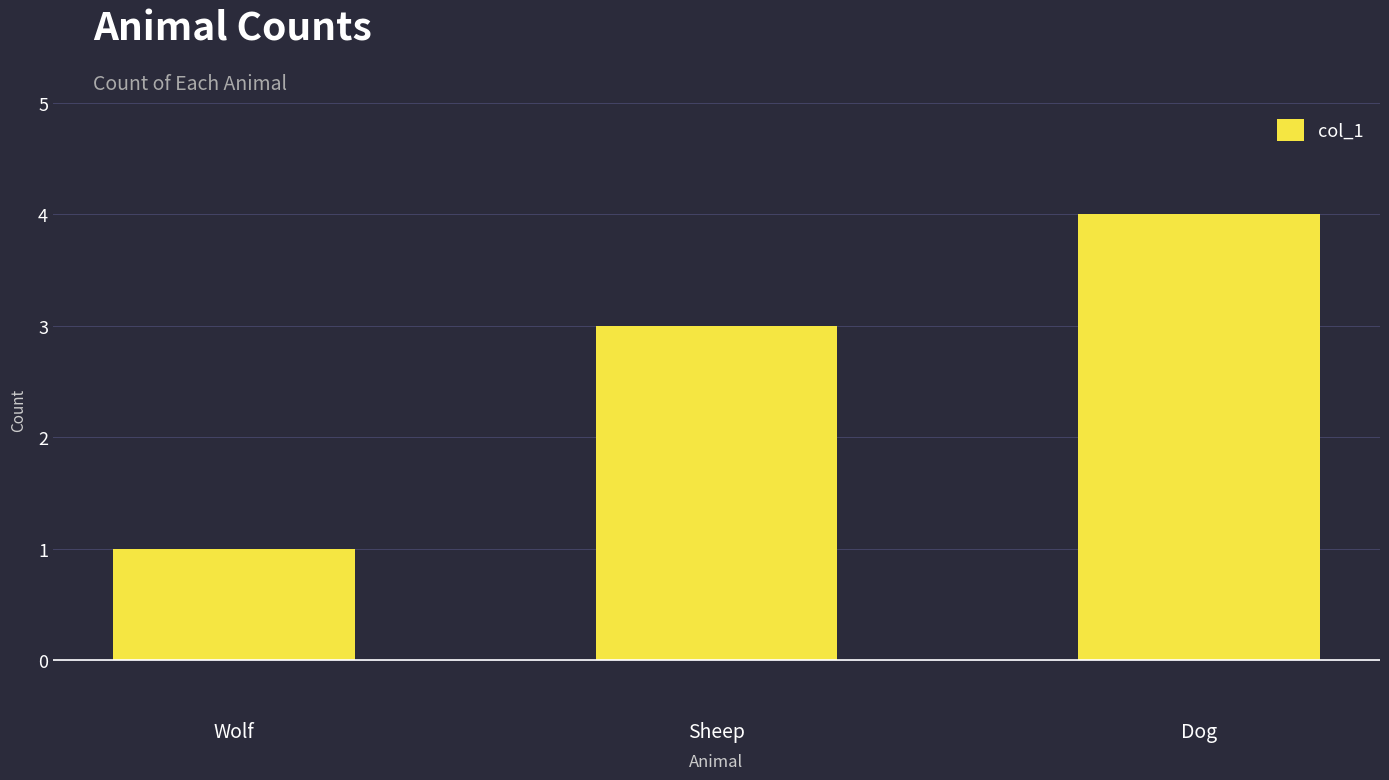

True or false: the data shows 3 at Sheep.

True